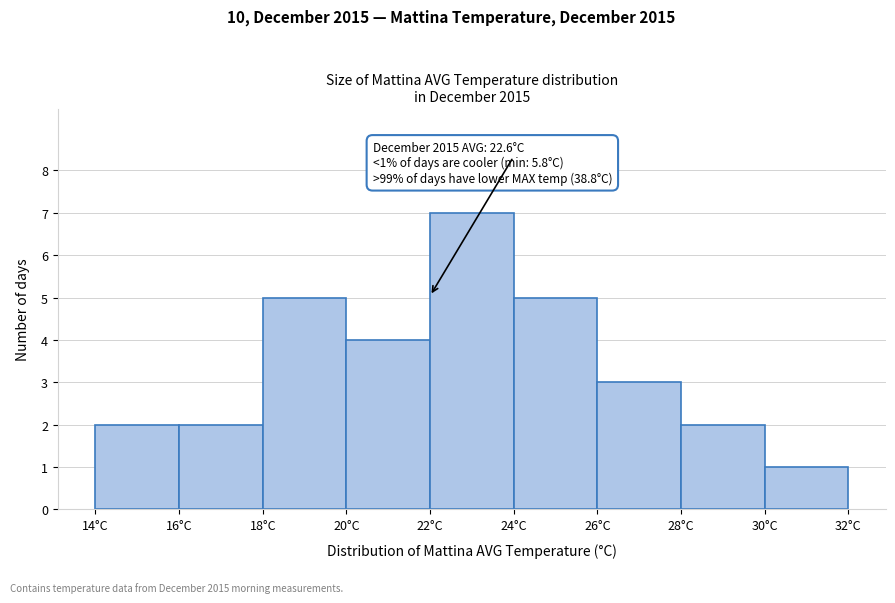

Which range on the x-axis has the tallest bar?

22 to 24